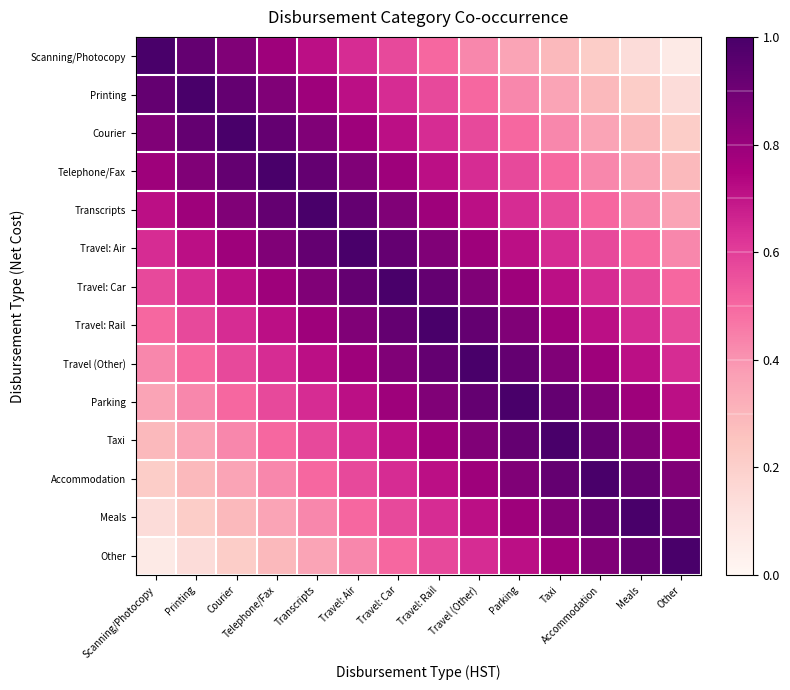

Reading left to right, extract all data points from this chart.

Scanning/Photocopy: Scanning/Photocopy=1.0	Printing=0.9	Courier=0.9	Telephone/Fax=0.8	Transcripts=0.7	Travel: Air=0.6	Travel: Car=0.6	Travel: Rail=0.5	Travel (Other)=0.4	Parking=0.4	Taxi=0.3	Accommodation=0.2	Meals=0.1	Other=0.1
Printing: Scanning/Photocopy=0.9	Printing=1.0	Courier=0.9	Telephone/Fax=0.9	Transcripts=0.8	Travel: Air=0.7	Travel: Car=0.6	Travel: Rail=0.6	Travel (Other)=0.5	Parking=0.4	Taxi=0.4	Accommodation=0.3	Meals=0.2	Other=0.1
Courier: Scanning/Photocopy=0.9	Printing=0.9	Courier=1.0	Telephone/Fax=0.9	Transcripts=0.9	Travel: Air=0.8	Travel: Car=0.7	Travel: Rail=0.6	Travel (Other)=0.6	Parking=0.5	Taxi=0.4	Accommodation=0.4	Meals=0.3	Other=0.2
Telephone/Fax: Scanning/Photocopy=0.8	Printing=0.9	Courier=0.9	Telephone/Fax=1.0	Transcripts=0.9	Travel: Air=0.9	Travel: Car=0.8	Travel: Rail=0.7	Travel (Other)=0.6	Parking=0.6	Taxi=0.5	Accommodation=0.4	Meals=0.4	Other=0.3
Transcripts: Scanning/Photocopy=0.7	Printing=0.8	Courier=0.9	Telephone/Fax=0.9	Transcripts=1.0	Travel: Air=0.9	Travel: Car=0.9	Travel: Rail=0.8	Travel (Other)=0.7	Parking=0.6	Taxi=0.6	Accommodation=0.5	Meals=0.4	Other=0.4
Travel: Air: Scanning/Photocopy=0.6	Printing=0.7	Courier=0.8	Telephone/Fax=0.9	Transcripts=0.9	Travel: Air=1.0	Travel: Car=0.9	Travel: Rail=0.9	Travel (Other)=0.8	Parking=0.7	Taxi=0.6	Accommodation=0.6	Meals=0.5	Other=0.4
Travel: Car: Scanning/Photocopy=0.6	Printing=0.6	Courier=0.7	Telephone/Fax=0.8	Transcripts=0.9	Travel: Air=0.9	Travel: Car=1.0	Travel: Rail=0.9	Travel (Other)=0.9	Parking=0.8	Taxi=0.7	Accommodation=0.6	Meals=0.6	Other=0.5
Travel: Rail: Scanning/Photocopy=0.5	Printing=0.6	Courier=0.6	Telephone/Fax=0.7	Transcripts=0.8	Travel: Air=0.9	Travel: Car=0.9	Travel: Rail=1.0	Travel (Other)=0.9	Parking=0.9	Taxi=0.8	Accommodation=0.7	Meals=0.6	Other=0.6
Travel (Other): Scanning/Photocopy=0.4	Printing=0.5	Courier=0.6	Telephone/Fax=0.6	Transcripts=0.7	Travel: Air=0.8	Travel: Car=0.9	Travel: Rail=0.9	Travel (Other)=1.0	Parking=0.9	Taxi=0.9	Accommodation=0.8	Meals=0.7	Other=0.6
Parking: Scanning/Photocopy=0.4	Printing=0.4	Courier=0.5	Telephone/Fax=0.6	Transcripts=0.6	Travel: Air=0.7	Travel: Car=0.8	Travel: Rail=0.9	Travel (Other)=0.9	Parking=1.0	Taxi=0.9	Accommodation=0.9	Meals=0.8	Other=0.7
Taxi: Scanning/Photocopy=0.3	Printing=0.4	Courier=0.4	Telephone/Fax=0.5	Transcripts=0.6	Travel: Air=0.6	Travel: Car=0.7	Travel: Rail=0.8	Travel (Other)=0.9	Parking=0.9	Taxi=1.0	Accommodation=0.9	Meals=0.9	Other=0.8
Accommodation: Scanning/Photocopy=0.2	Printing=0.3	Courier=0.4	Telephone/Fax=0.4	Transcripts=0.5	Travel: Air=0.6	Travel: Car=0.6	Travel: Rail=0.7	Travel (Other)=0.8	Parking=0.9	Taxi=0.9	Accommodation=1.0	Meals=0.9	Other=0.9
Meals: Scanning/Photocopy=0.1	Printing=0.2	Courier=0.3	Telephone/Fax=0.4	Transcripts=0.4	Travel: Air=0.5	Travel: Car=0.6	Travel: Rail=0.6	Travel (Other)=0.7	Parking=0.8	Taxi=0.9	Accommodation=0.9	Meals=1.0	Other=0.9
Other: Scanning/Photocopy=0.1	Printing=0.1	Courier=0.2	Telephone/Fax=0.3	Transcripts=0.4	Travel: Air=0.4	Travel: Car=0.5	Travel: Rail=0.6	Travel (Other)=0.6	Parking=0.7	Taxi=0.8	Accommodation=0.9	Meals=0.9	Other=1.0